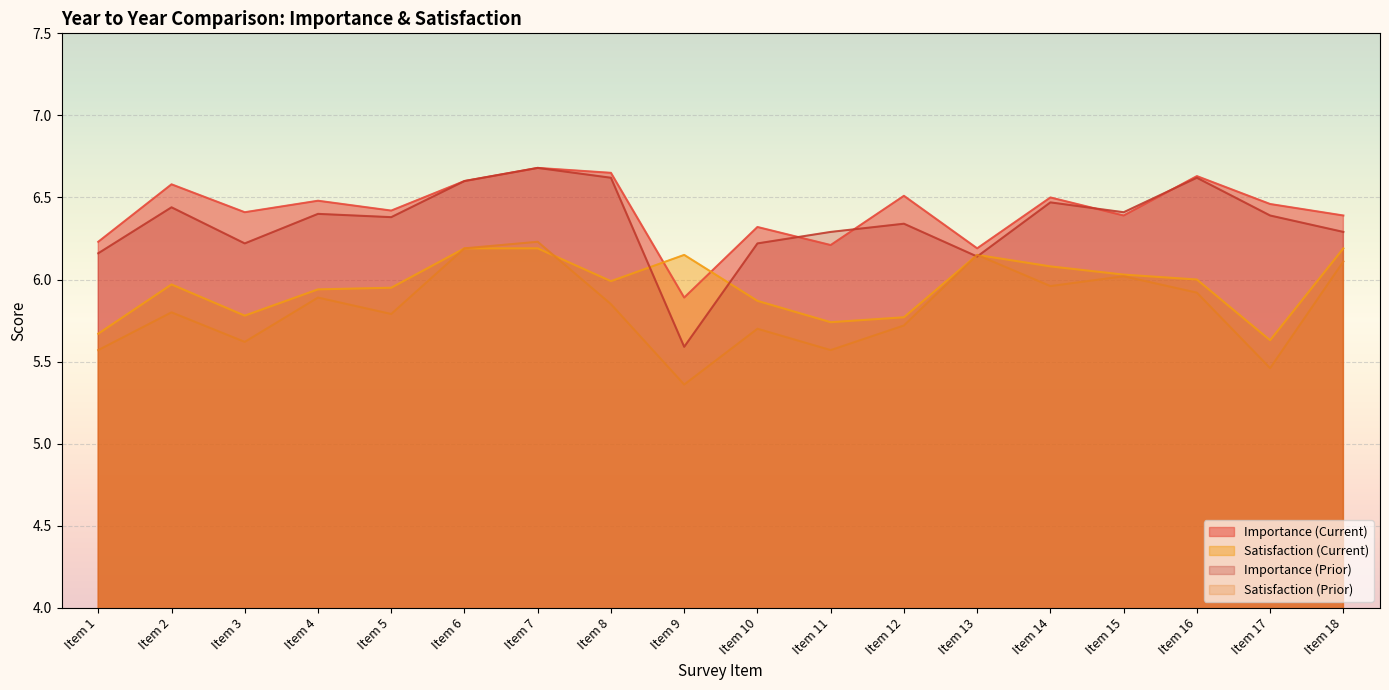

How many interior local peaks does the Satisfaction (Prior) series have?

6